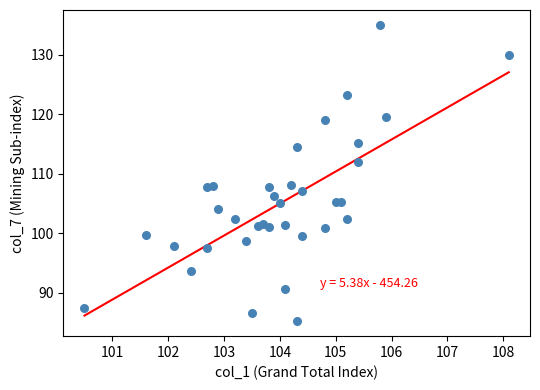

What is the range of X values (max minus min)?

7.6